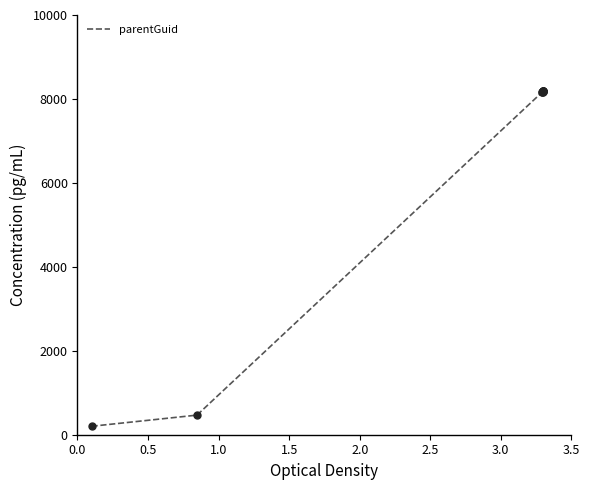

What is the difference between the maximum and minimum values?

7998.7